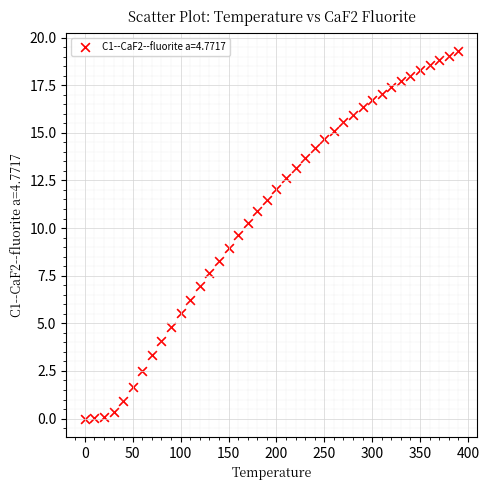

What is the range of Y values (max minus min)?

19.3